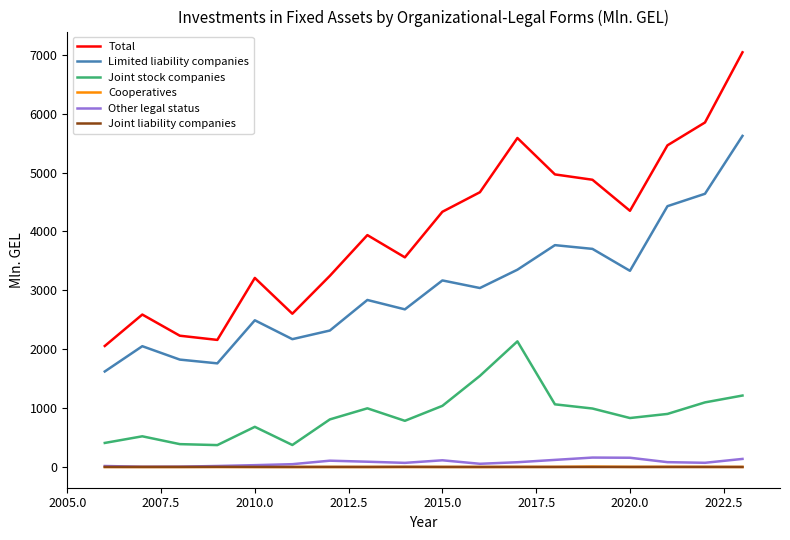

What is the greatest value displayed?

7041.5